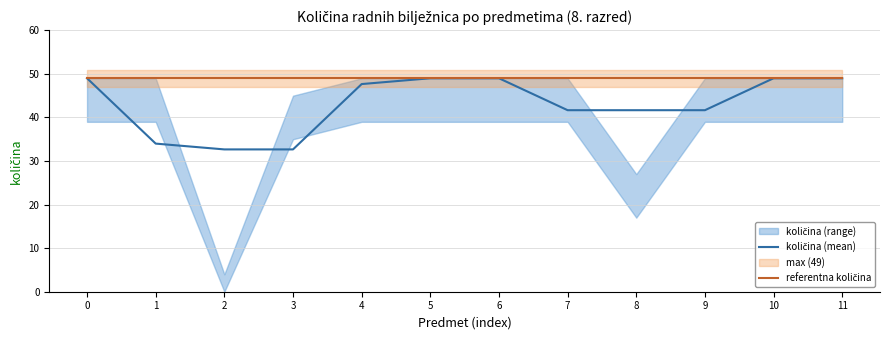

What is the greatest value displayed?

49.0